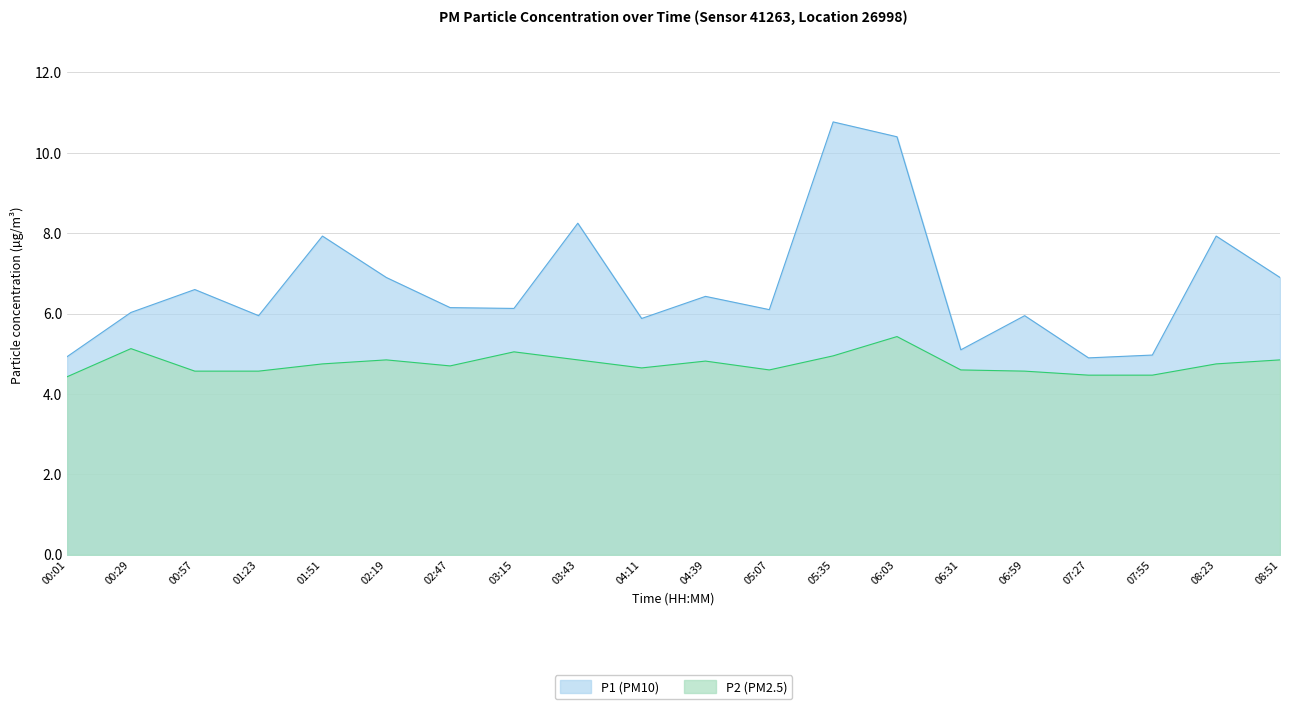

Reading right to left, transcribe all the data shown in this chart.

P1: 08:51=6.9	08:23=7.9	07:55=5.0	07:27=4.9	06:59=6.0	06:31=5.1	06:03=10.4	05:35=10.8	05:07=6.1	04:39=6.4	04:11=5.9	03:43=8.2	03:15=6.1	02:47=6.2	02:19=6.9	01:51=7.9	01:23=6.0	00:57=6.6	00:29=6.0	00:01=4.9
P2: 08:51=4.8	08:23=4.8	07:55=4.5	07:27=4.5	06:59=4.6	06:31=4.6	06:03=5.4	05:35=5.0	05:07=4.6	04:39=4.8	04:11=4.7	03:43=4.8	03:15=5.0	02:47=4.7	02:19=4.8	01:51=4.8	01:23=4.6	00:57=4.6	00:29=5.1	00:01=4.4